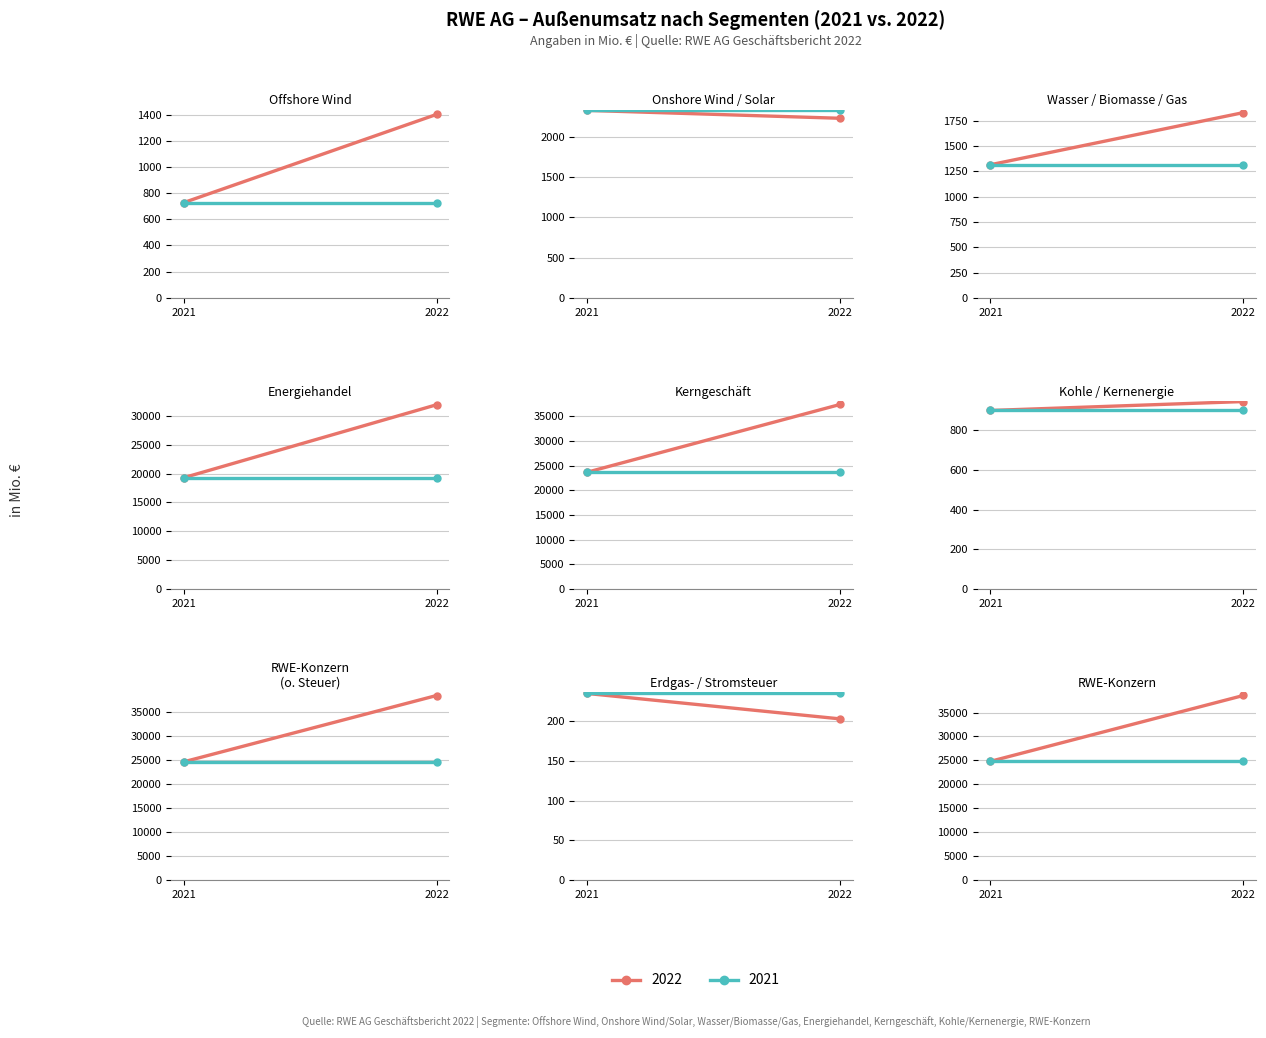

Reading left to right, list all the values displayed in this chart.

2022: 1401	2232	1830	31959	37422	944	38366	203	38569
2021: 727	2330	1315	19296	23672	899	24571	235	24806